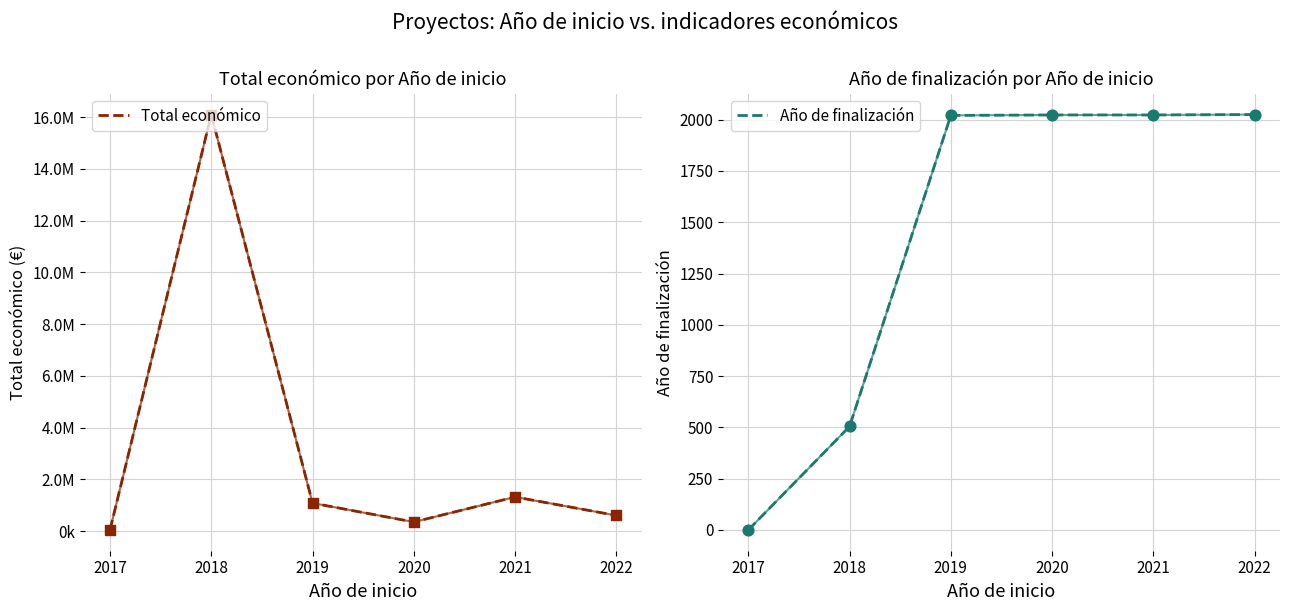

Which series reaches the maximum Y coordinate?

Total económico